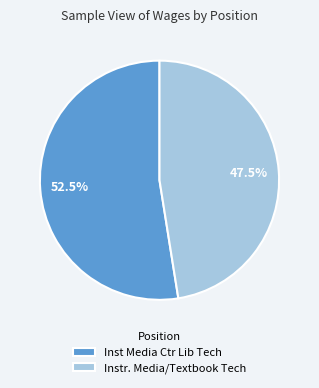

Approximately how many times larger is the value at Instr. Media/Textbook Tech compared to Inst Media Ctr Lib Tech?

0.9